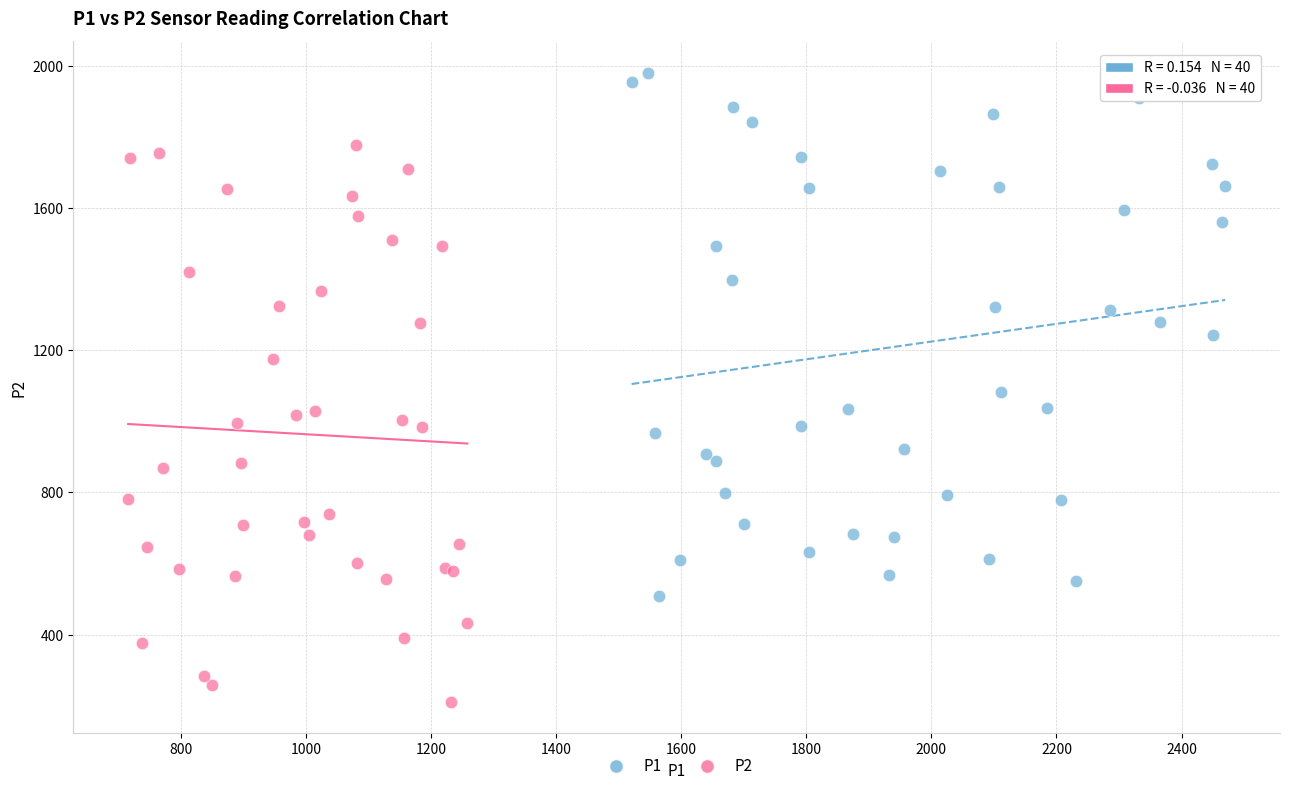

Which series contains the highest Y value?

P1